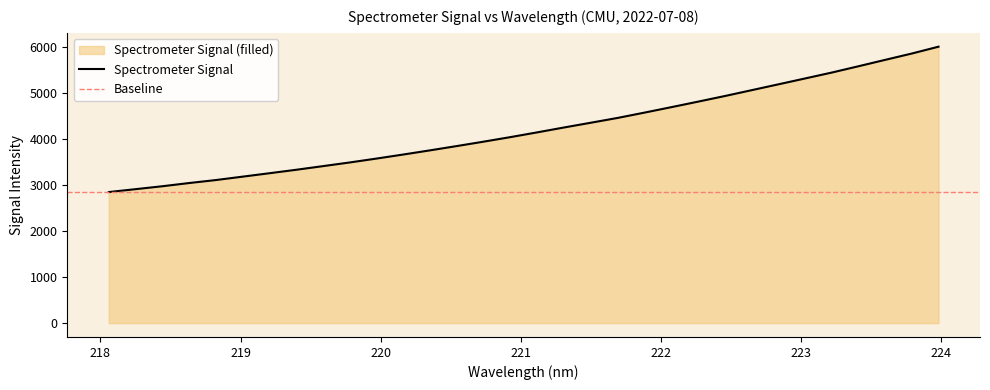

Between 223.0264 and 222.4538, which is larger?

223.0264